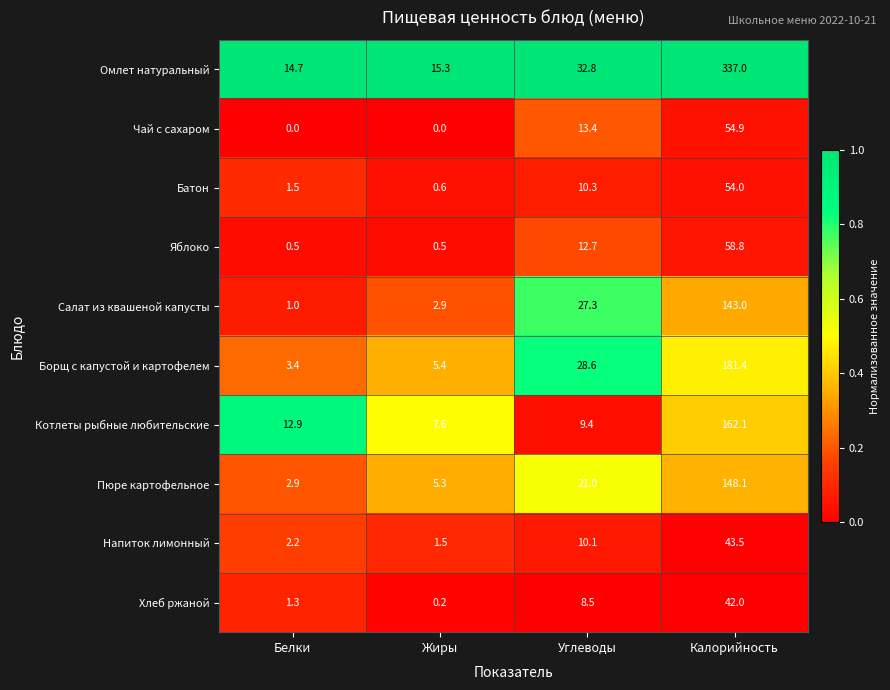

What is the greatest value displayed?

337.0